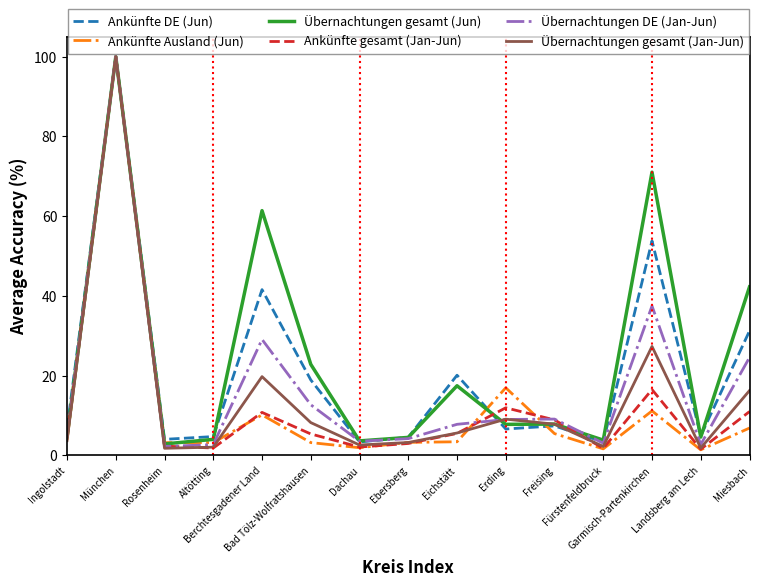

What is the approximate value of Ankünfte DE (Jun) at Dachau?

3.3